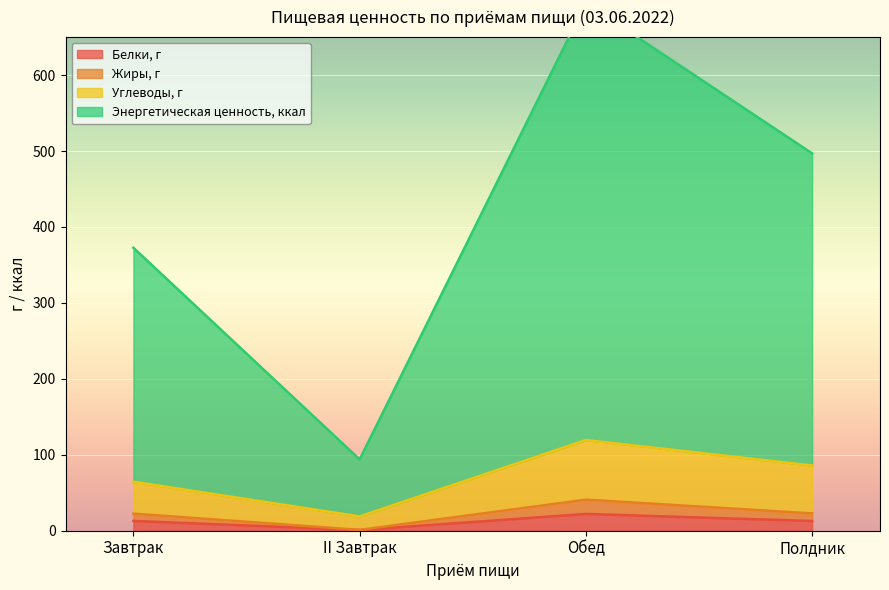

Which category has the lowest value in the Энергетическая ценность, ккал series?

II Завтрак